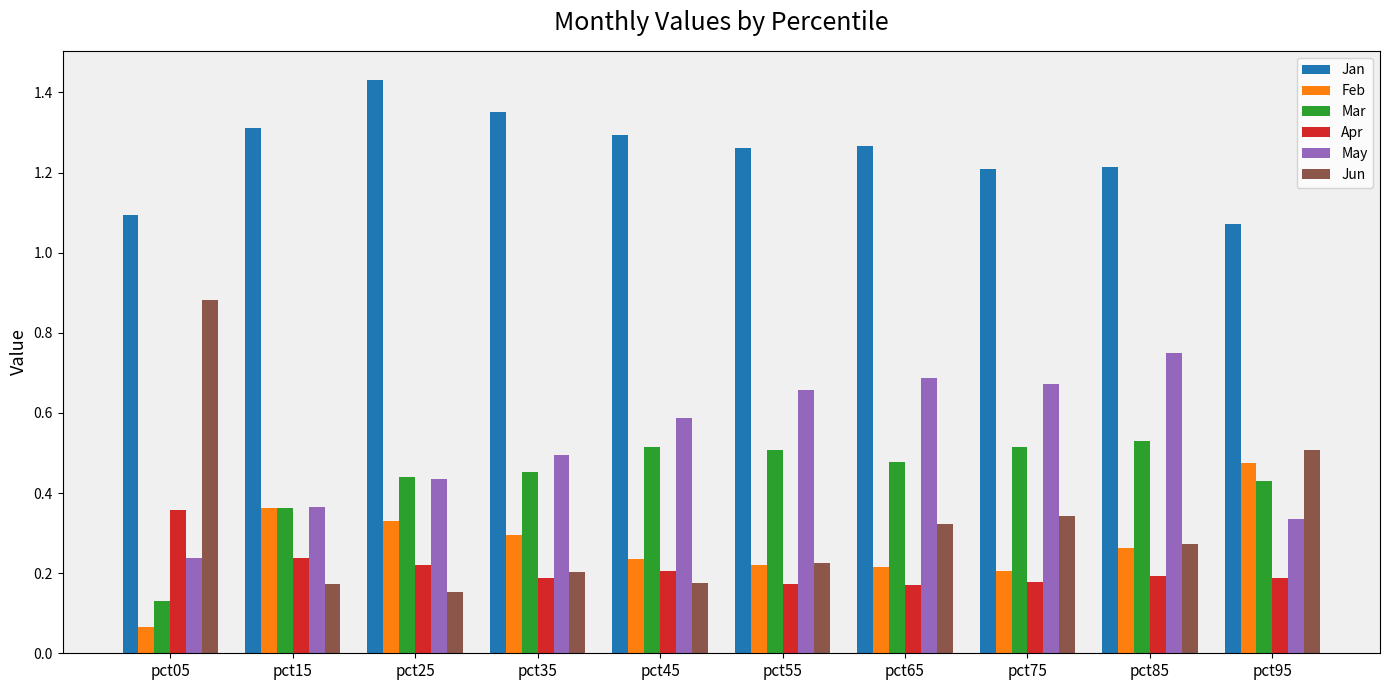

What is the sum of the Jan values at pct85 and pct25?

2.6